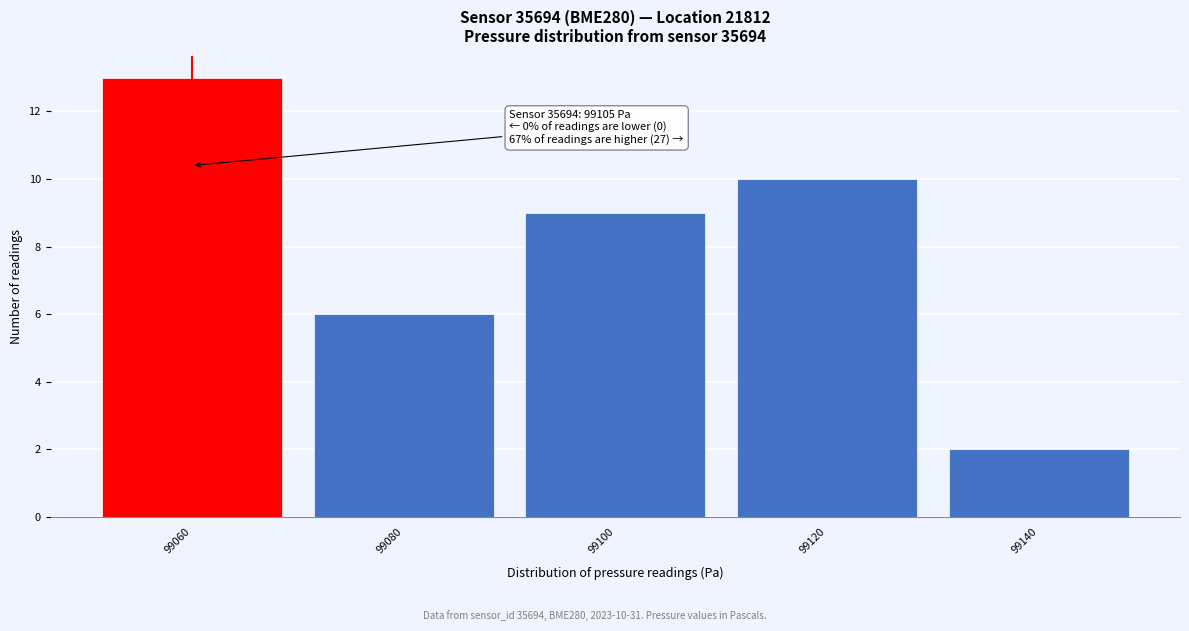

Reading left to right, transcribe all the data shown in this chart.

99060=13	99080=6	99100=9	99120=10	99140=2